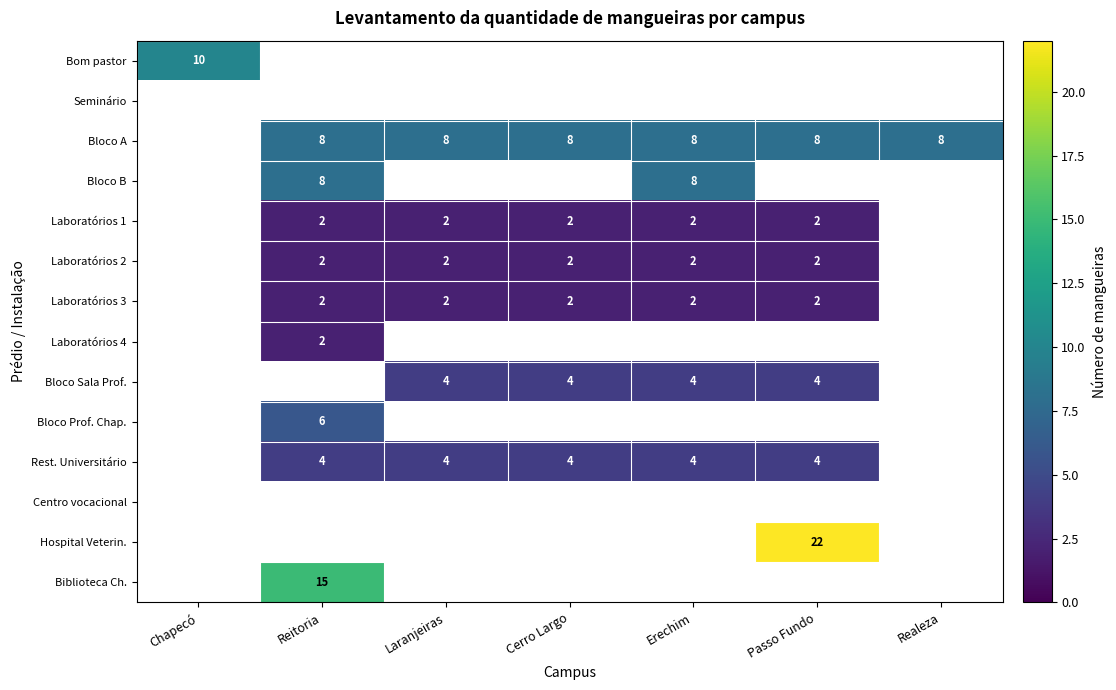

True or false: Laboratórios 1 has a value of 2 at Erechim.

True